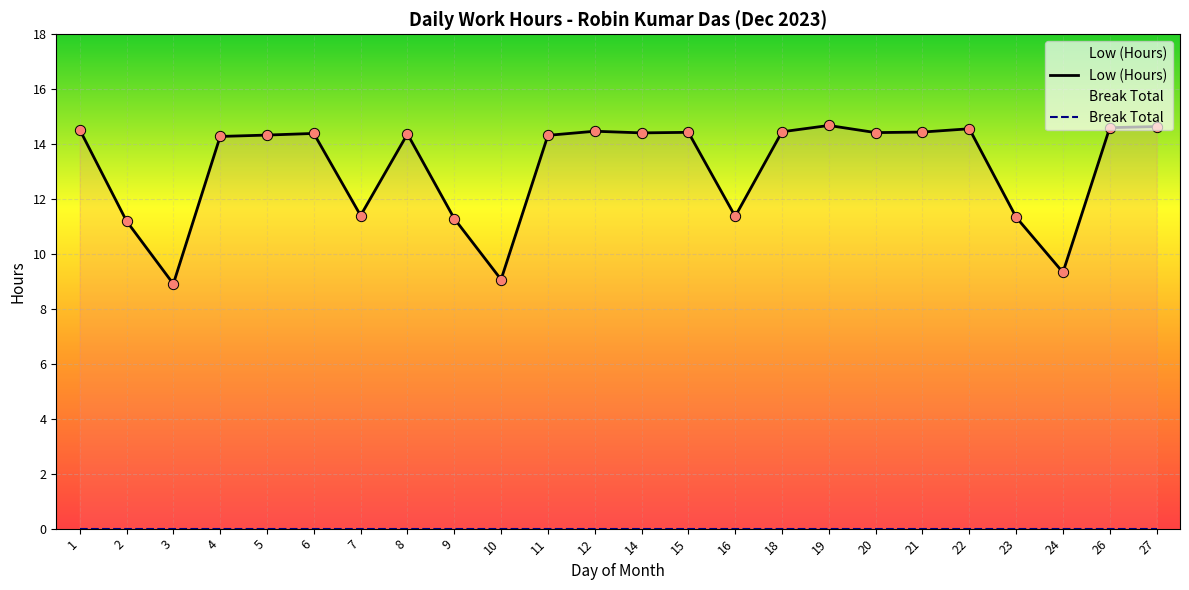

What is the change in value from 6 to 27?

+0.2